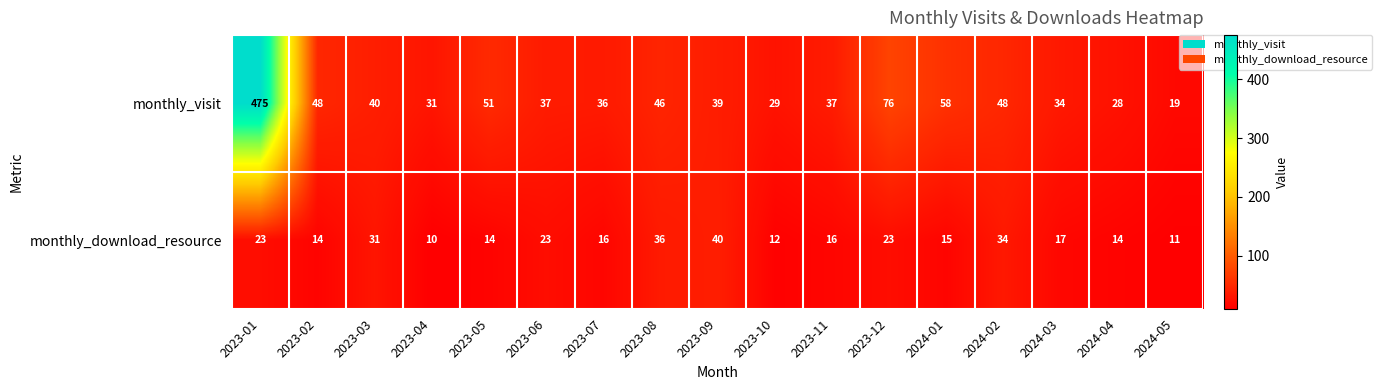

Where is monthly_visit nearest to the value 247?

2023-12